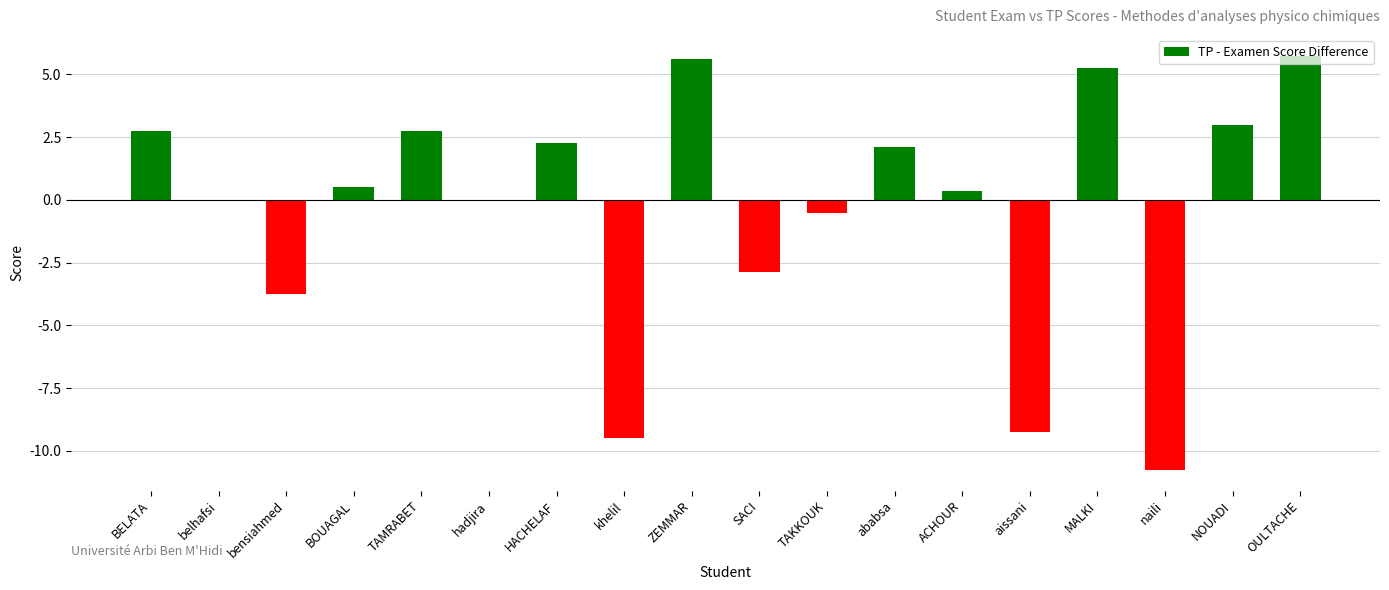

What is the sum of all values?

-6.2